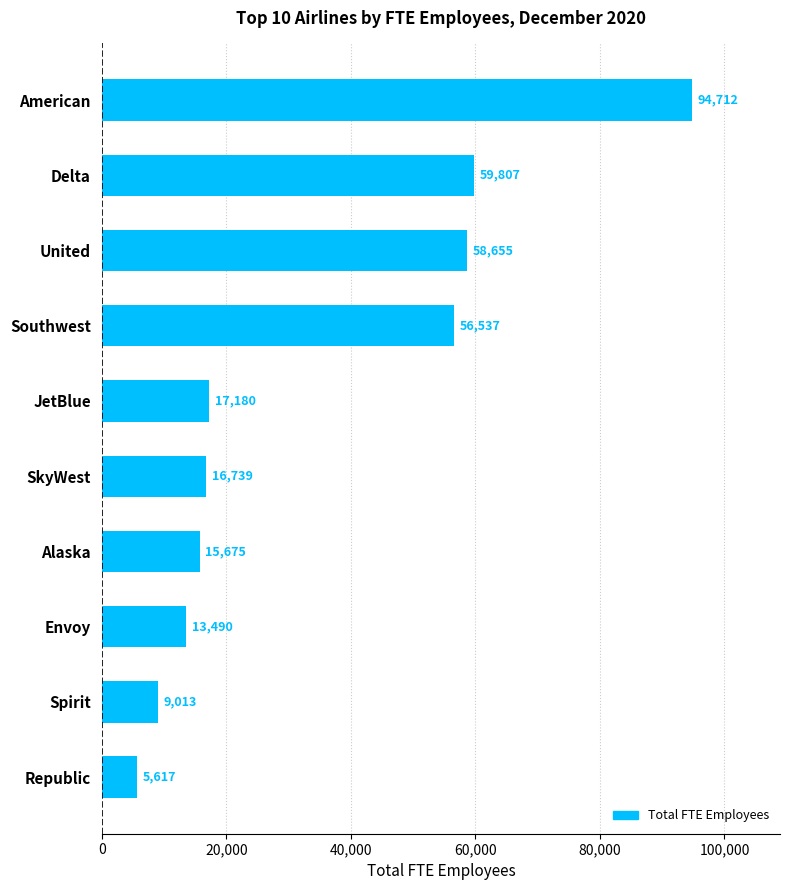

What is the value of the 8th bar from the top?

13490